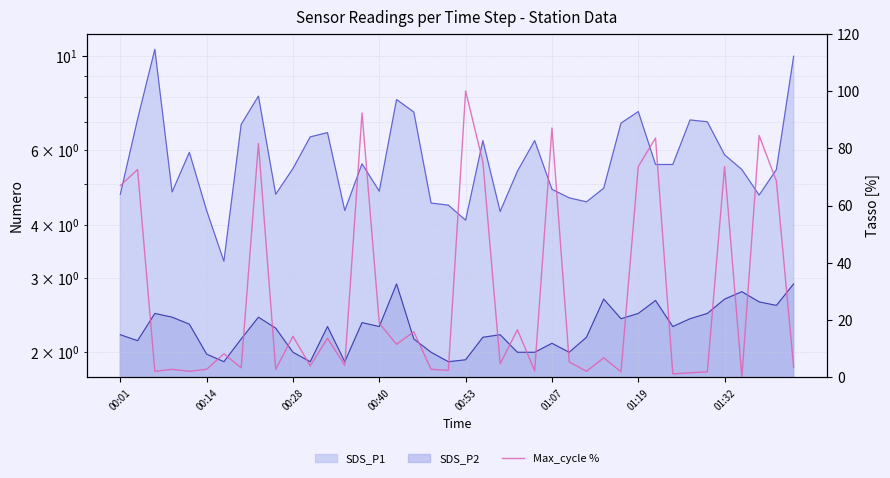

What is the approximate value at 31?

83.6